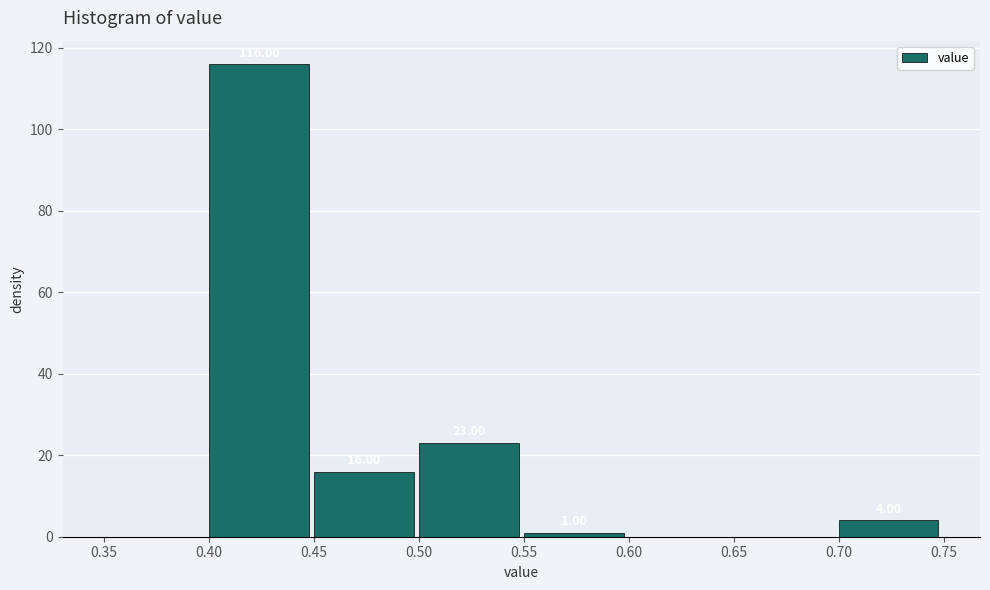

Which range on the x-axis has the tallest bar?

0.40 to 0.45